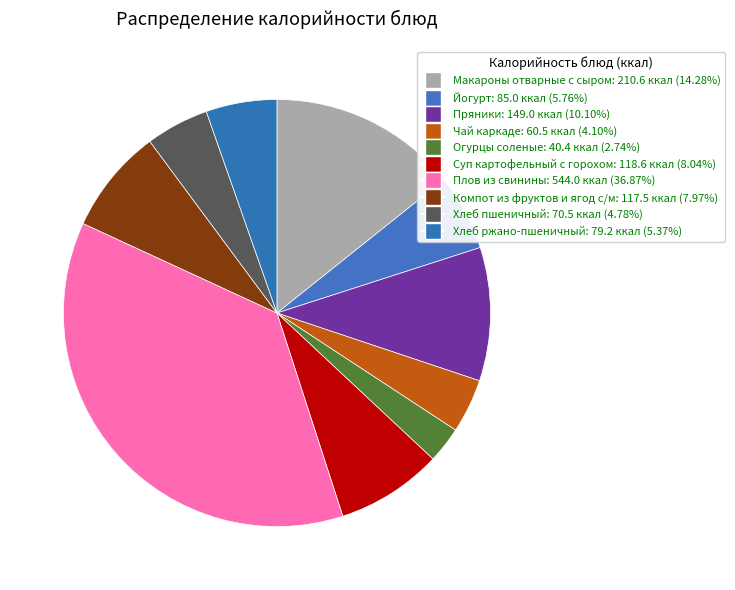

To the nearest percent, what percentage of the pie is Плов из свинины?

37%